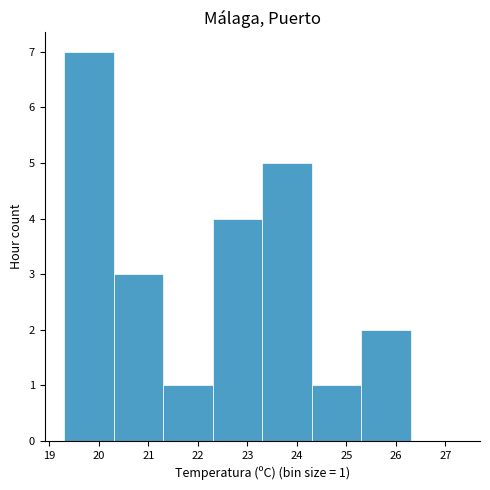

Over which range of the x-axis is the bar tallest?

19.3 to 20.3